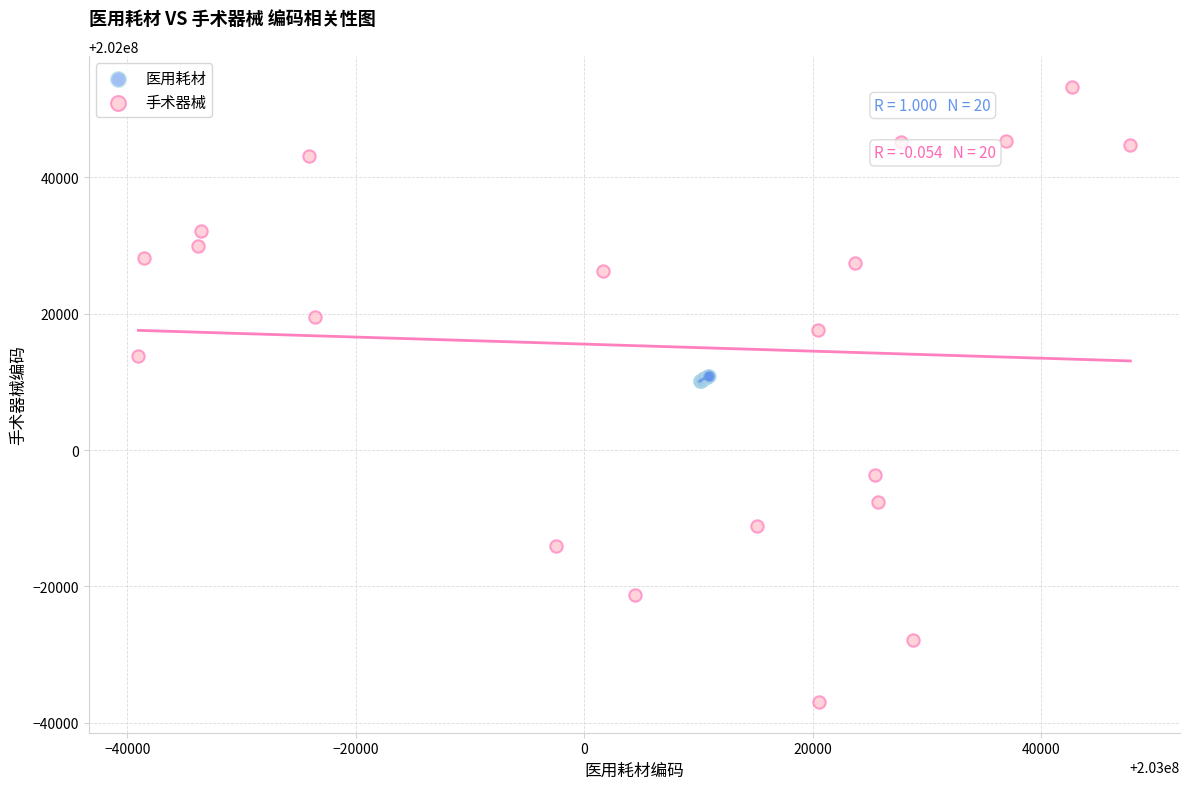

Which series reaches the minimum Y coordinate?

手术器械